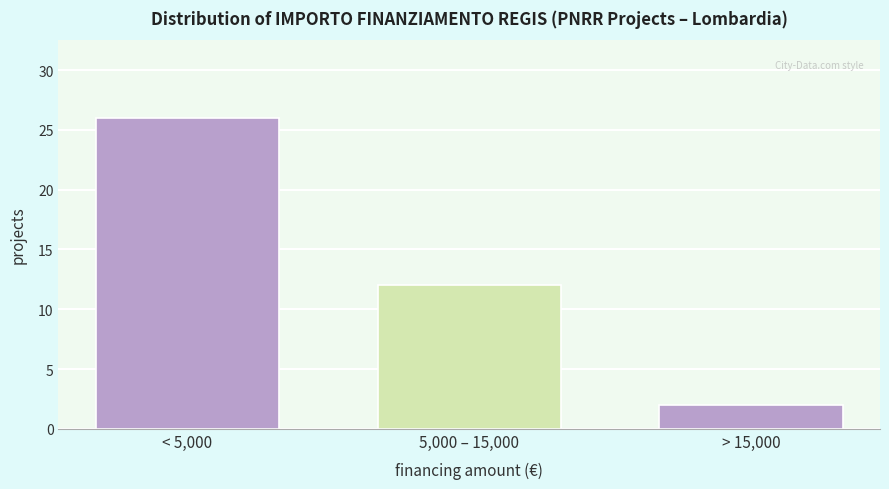

Reading left to right, extract all data points from this chart.

26	12	2